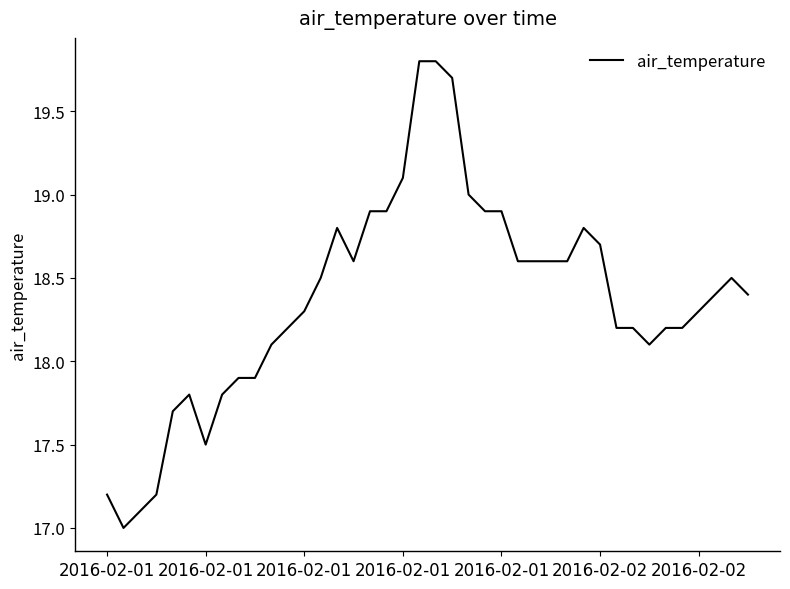

What is the minimum value shown in the chart?

17.0